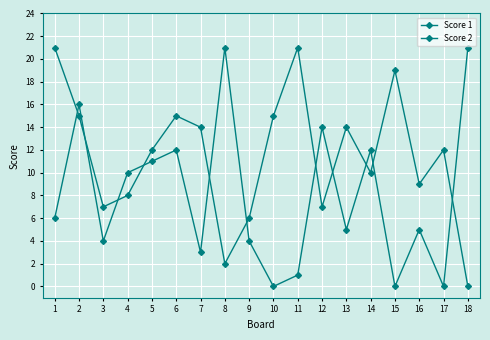

After their last crossing, which series has the higher values: Score 1 or Score 2?

Score 2